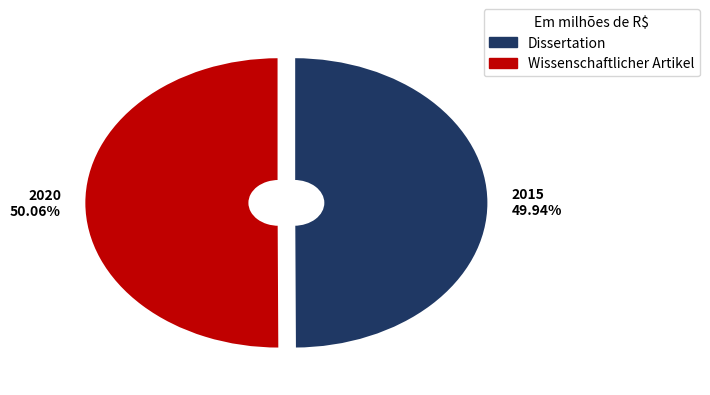

How many slices are in this pie chart?

2